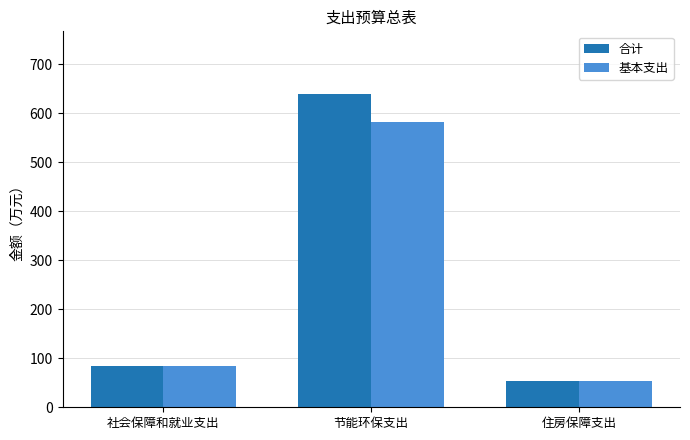

What is the difference between the 合计 values at 住房保障支出 and 社会保障和就业支出?

30.3